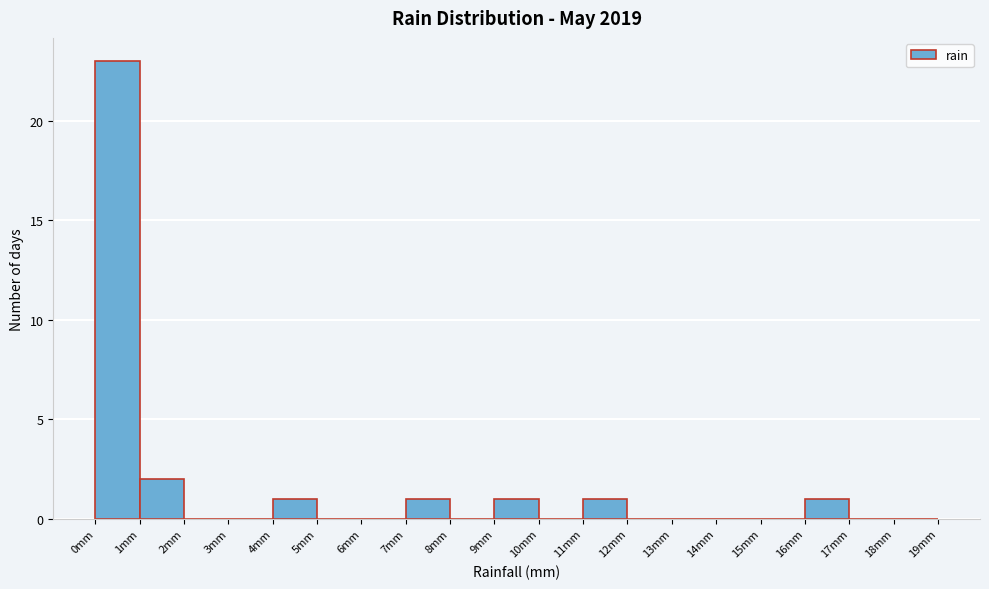

Which range on the x-axis has the tallest bar?

0 to 1